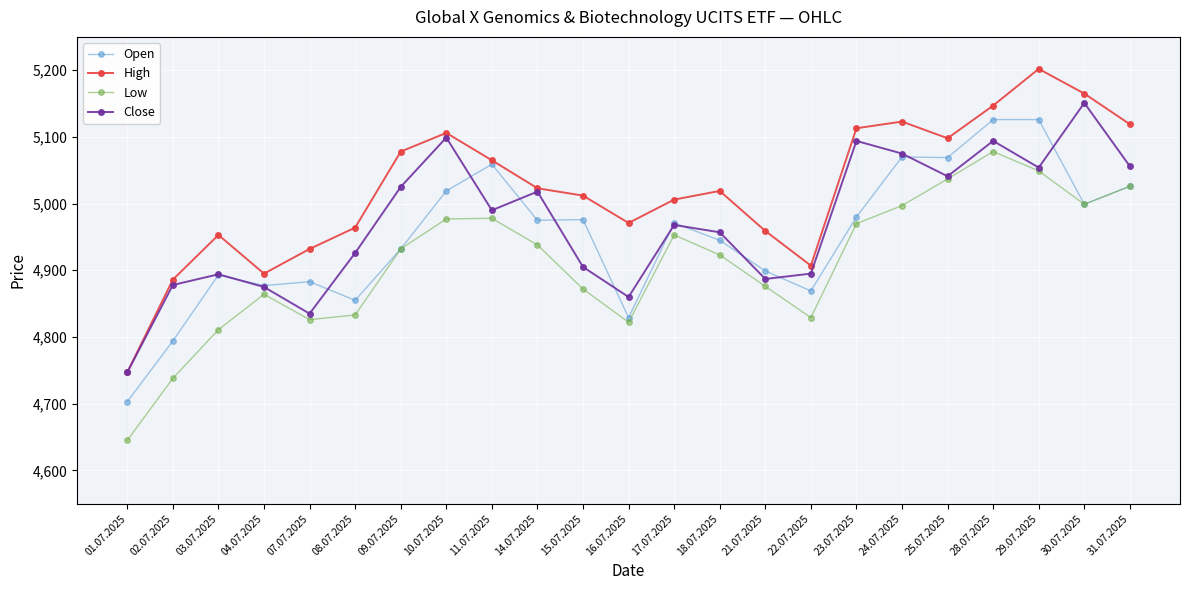

Where is the first local minimum for Open?

04.07.2025